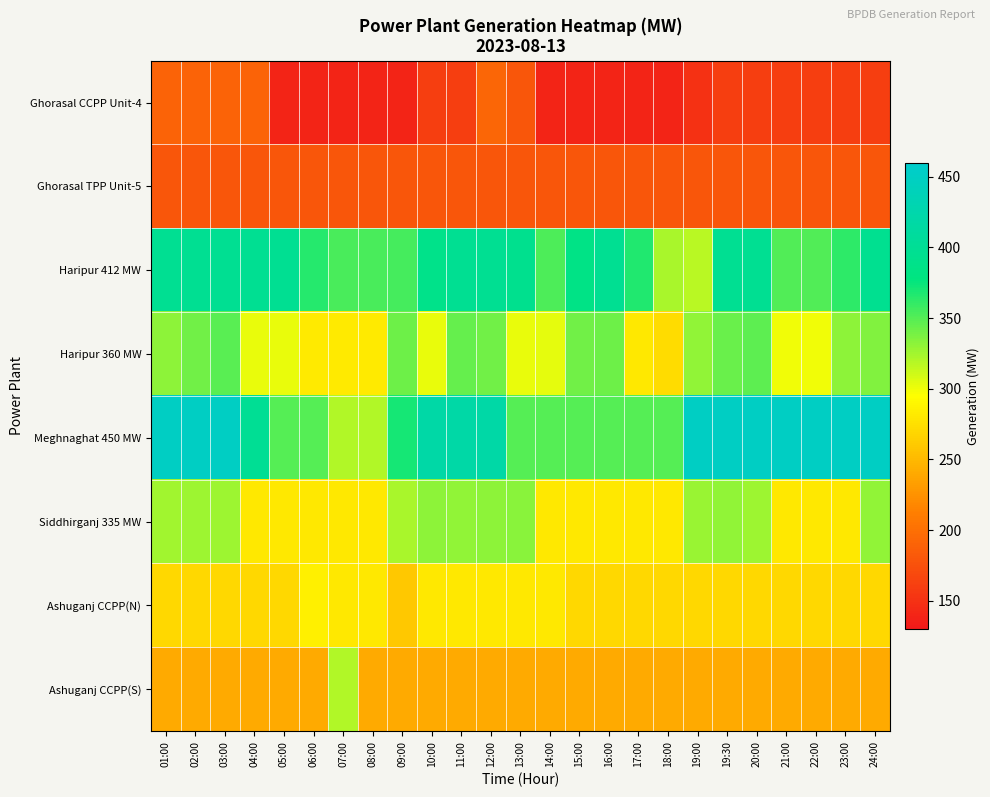

What is the difference between the highest and lowest values at 06:00?

225